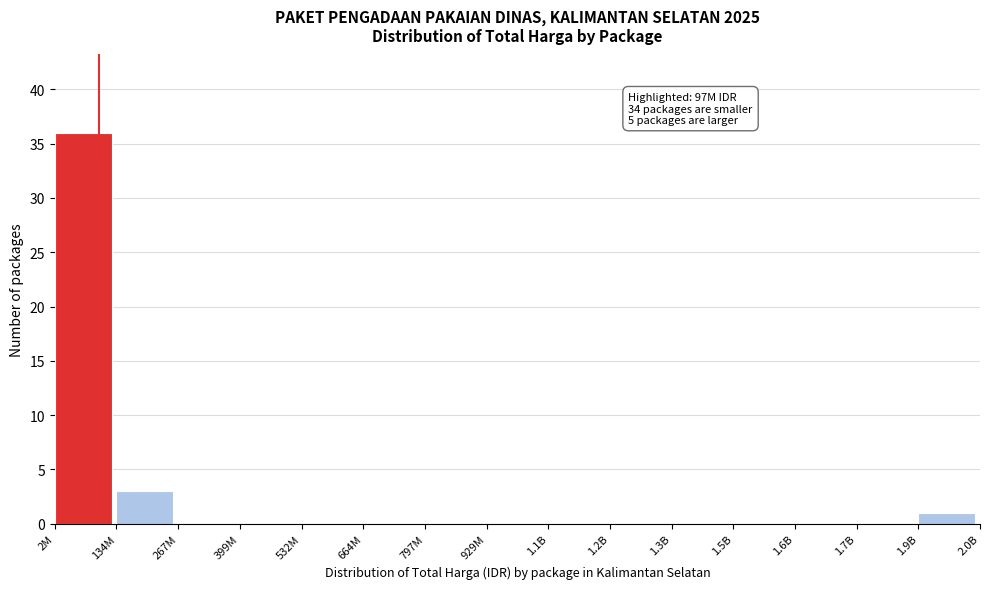

Reading left to right, what are all the values shown in this chart?

2M=36	134M=3	267M=0	399M=0	532M=0	664M=0	797M=0	929M=0	1.1B=0	1.2B=0	1.3B=0	1.5B=0	1.6B=0	1.7B=0	1.9B=1